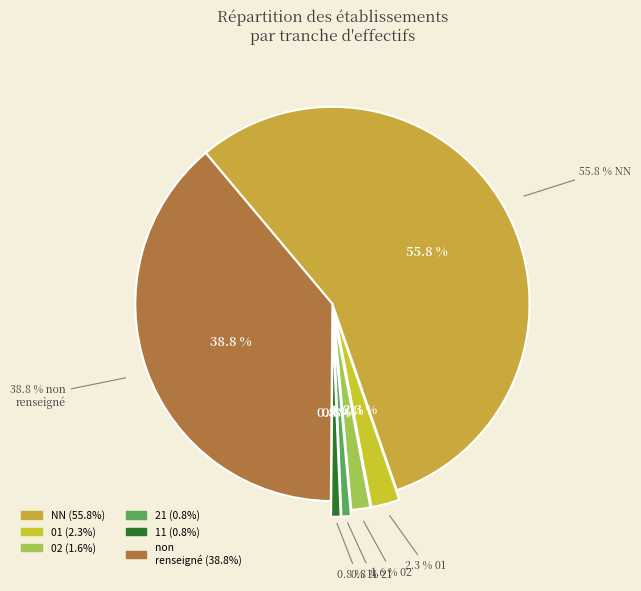

True or false: 02 accounts for 2% of the total.

True